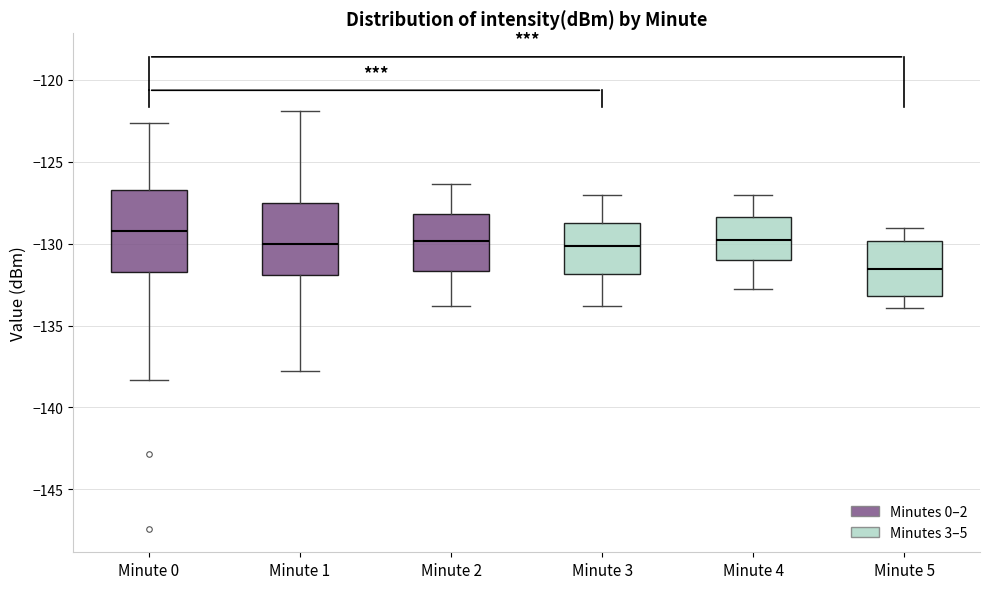

Reading left to right, read every box against the y-axis: the position of its median line, the range the box covers, and the ends of its whiskers. The values are not printed on the chart, so give them approximately, as read against the axis.

Minute 0: median -129.0, box -131.5 to -126.5, whiskers -138.5 to -122.5
Minute 1: median -130.0, box -132.0 to -127.5, whiskers -138.0 to -122.0
Minute 2: median -130.0, box -131.5 to -128.0, whiskers -134.0 to -126.5
Minute 3: median -130.0, box -132.0 to -128.5, whiskers -134.0 to -127.0
Minute 4: median -130.0, box -131.0 to -128.5, whiskers -133.0 to -127.0
Minute 5: median -131.5, box -133.0 to -130.0, whiskers -134.0 to -129.0